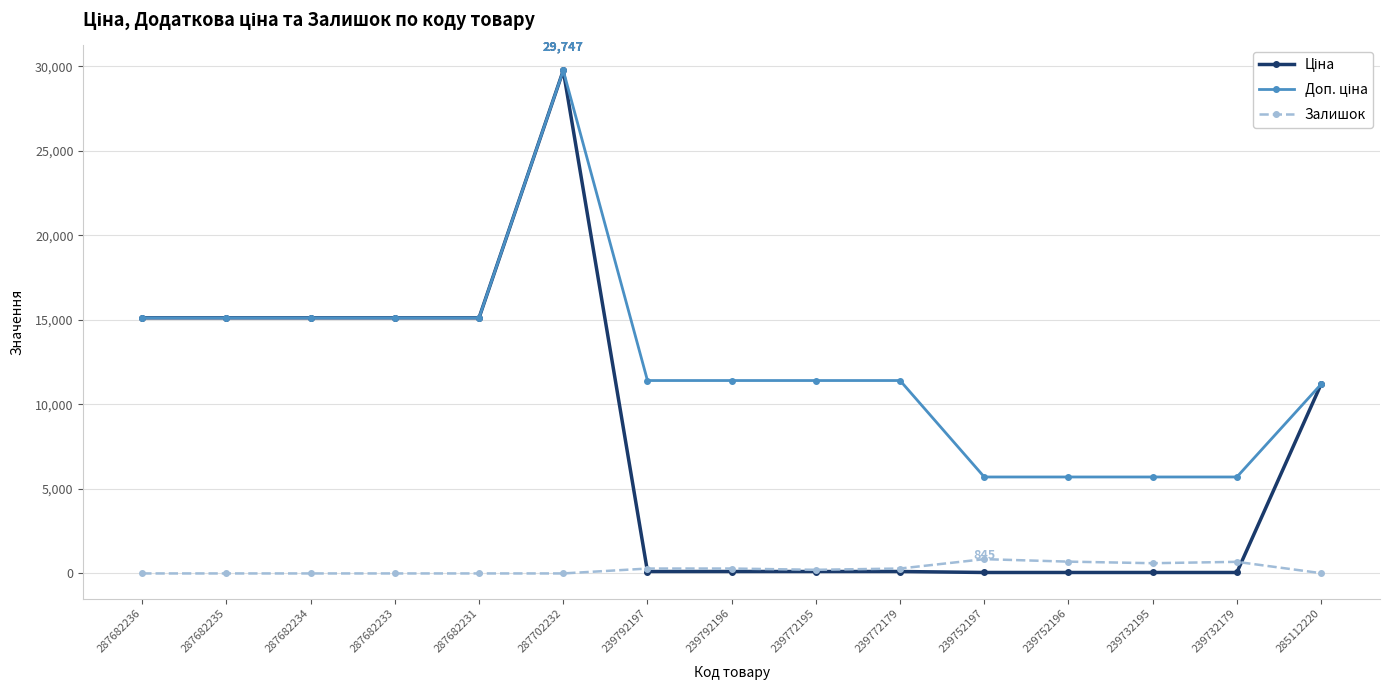

What is the maximum value for Залишок?

845.0